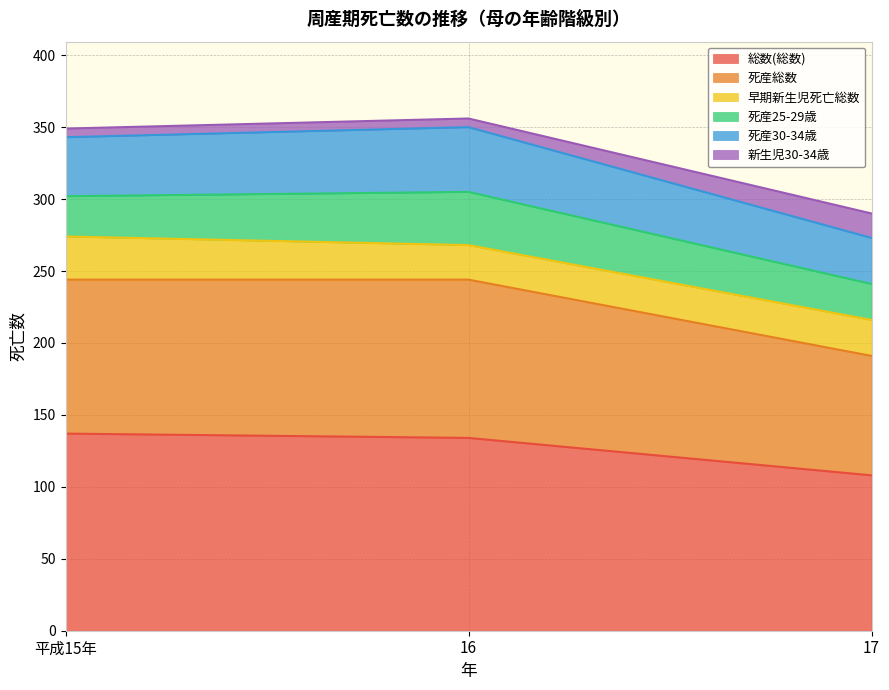

True or false: 総数(総数) has a value of 43 at 16.

False